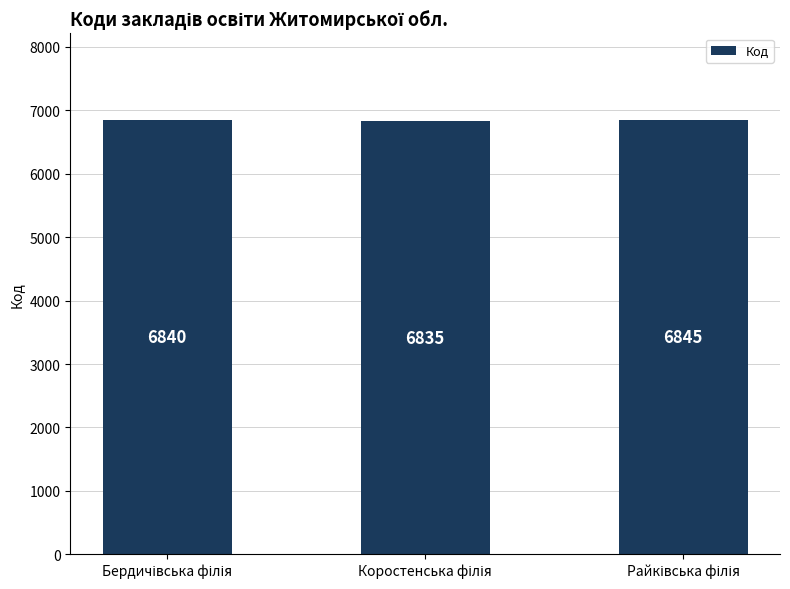

What is the value of the 3rd bar from the left?

6845